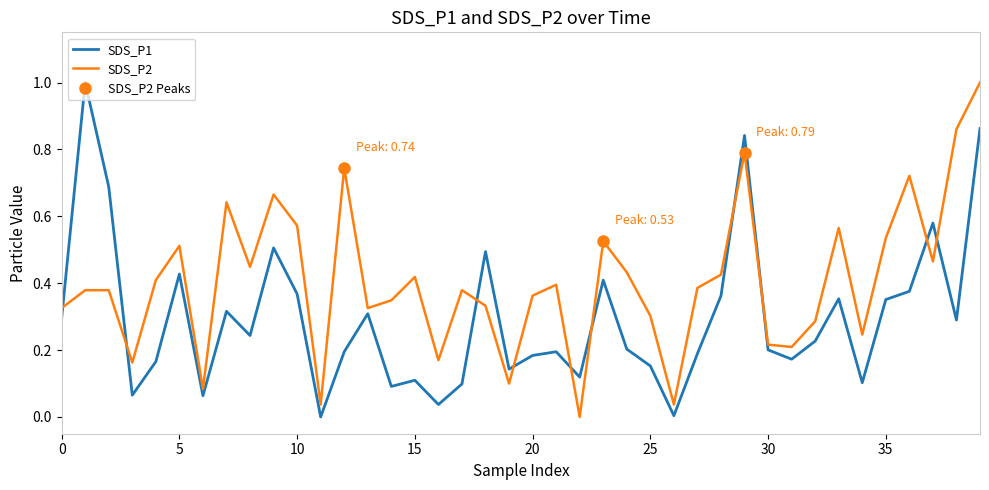

What is the sum of all SDS_P2 values?

16.2